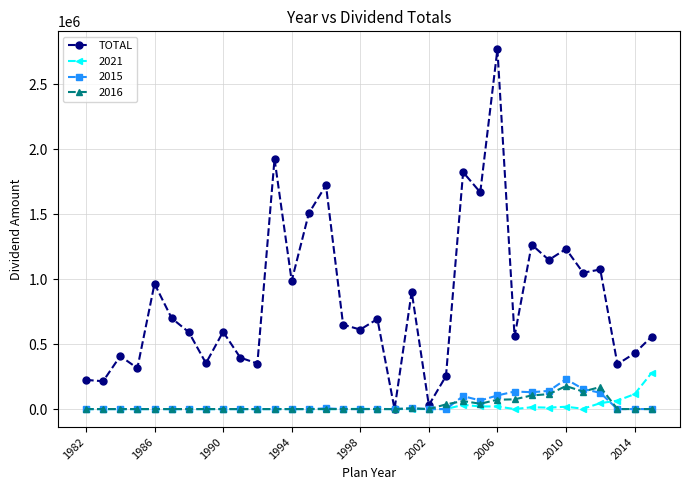

Does the chart display data point markers on the line(s)?

Yes